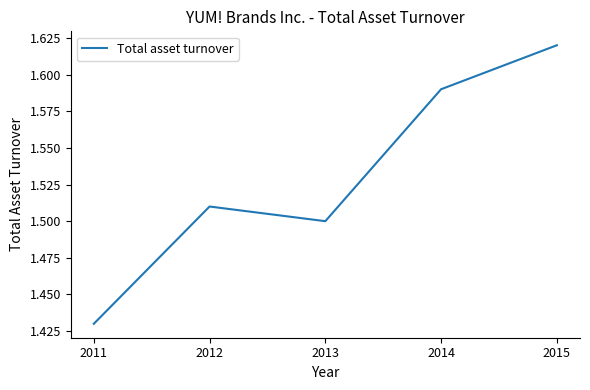

The chart shows a value of 0.8 at 2011. True or false?

False